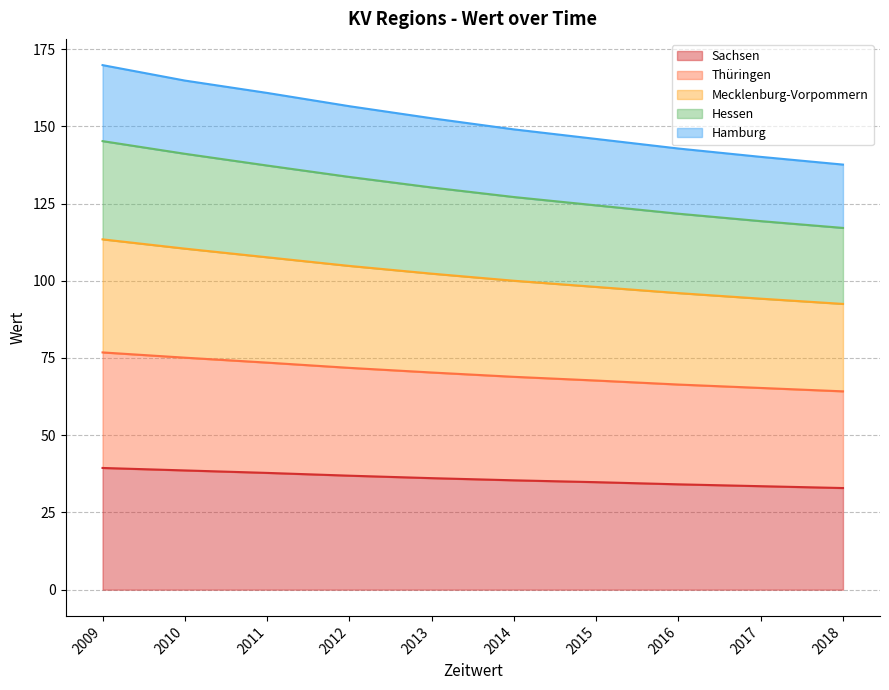

What is the minimum value for Sachsen?

32.9